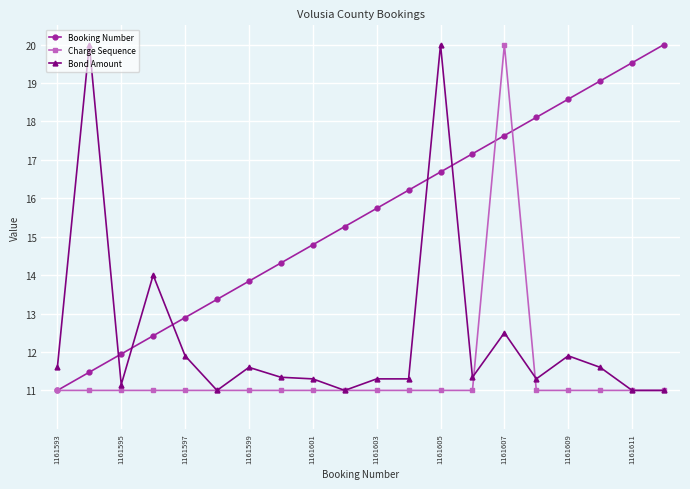

Rank the series by their average value, from highest to lowest.

Booking Number, Bond Amount, Charge Sequence